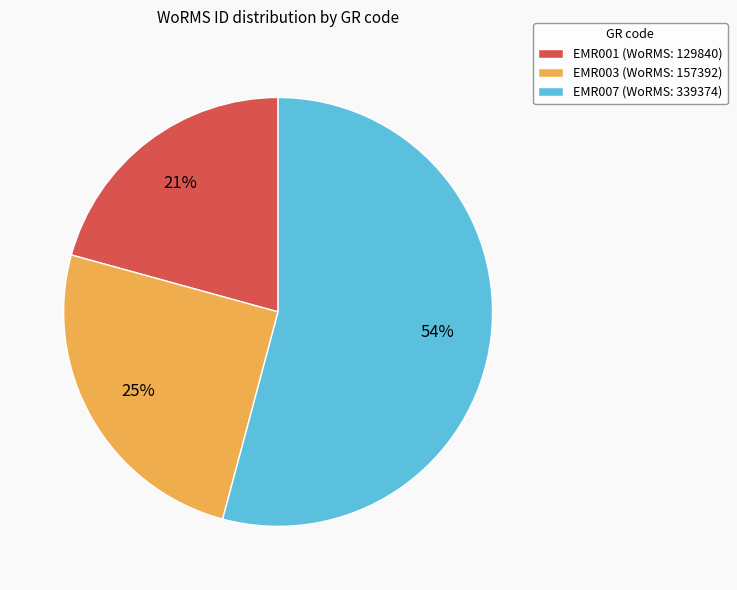

To the nearest percent, what is the combined percentage of EMR001 and EMR003?

46%